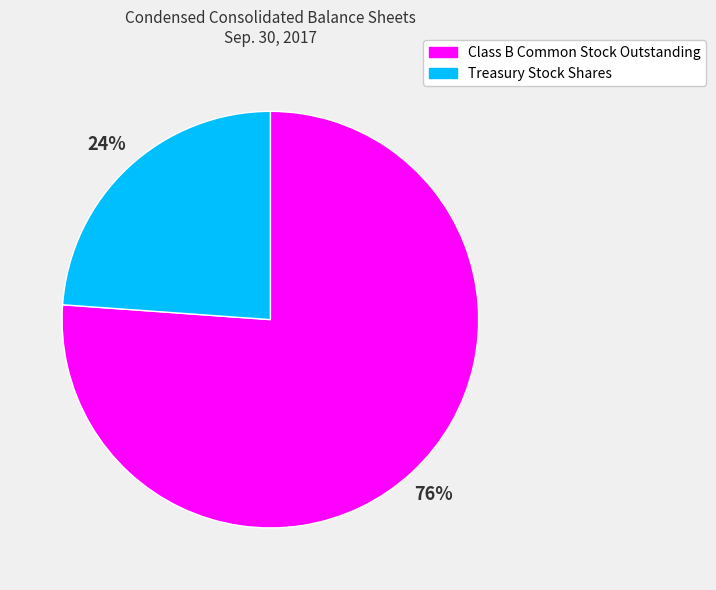

What percentage is the Treasury Stock Shares slice, to the nearest percent?

24%